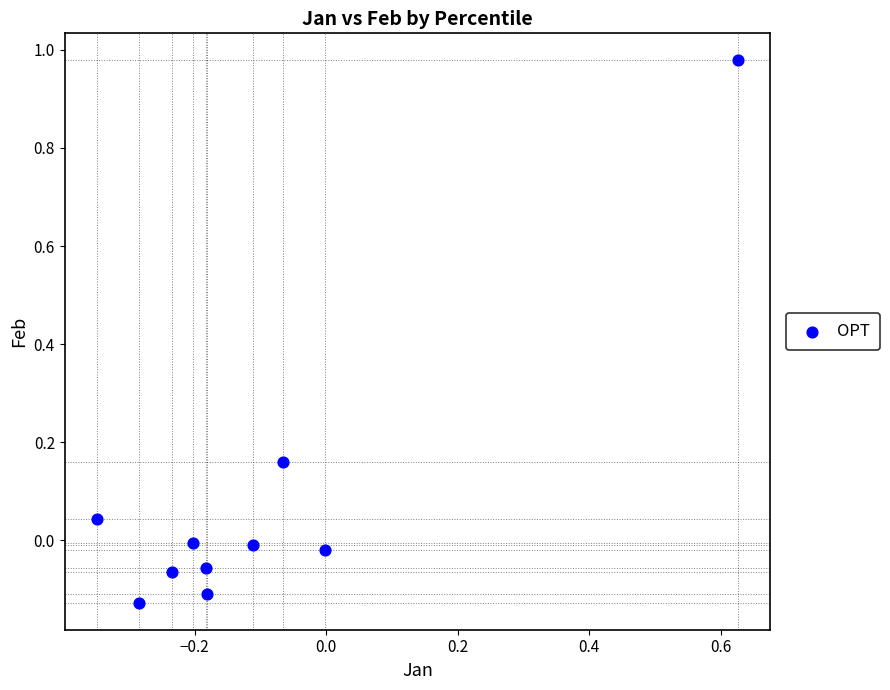

What is the range of Y values (max minus min)?

1.1